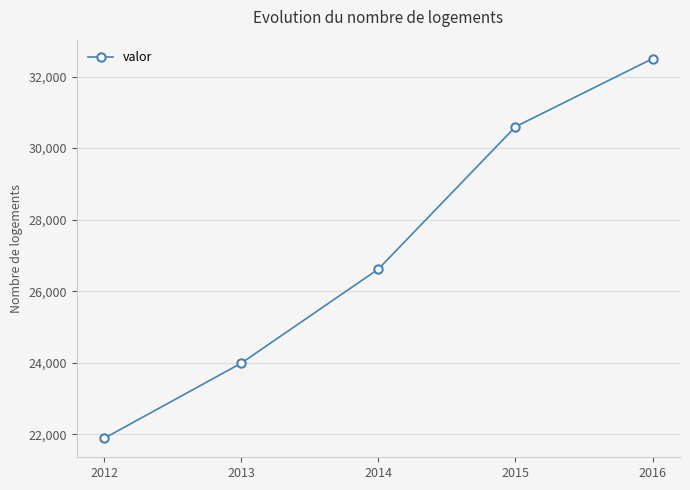

How many values are between 23988 and 30597?

3